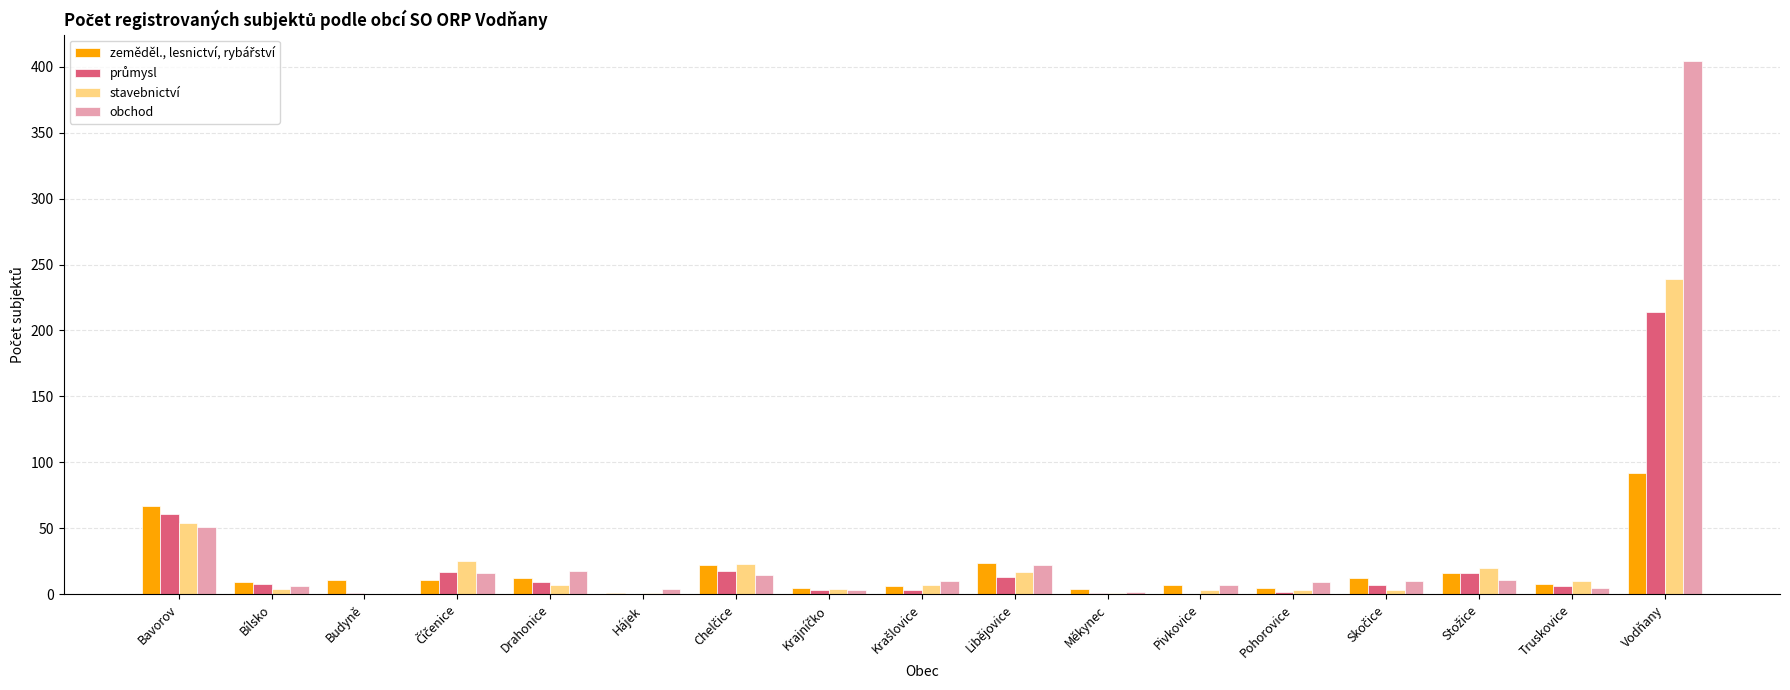

Between Pivkovice and Vodňany, which series saw the biggest shift?

obchod